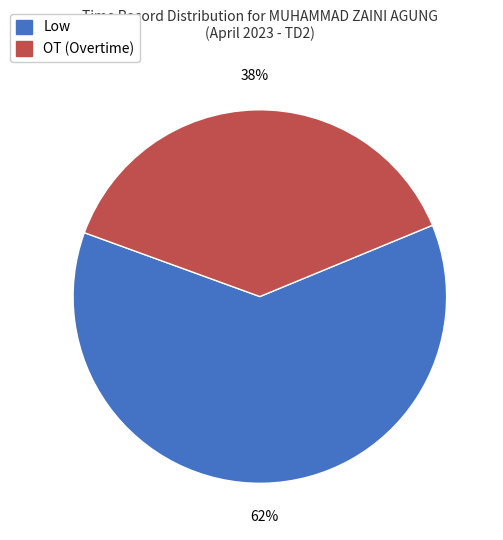

What is the ratio of the value at OT (Overtime) to the value at Low?

0.6